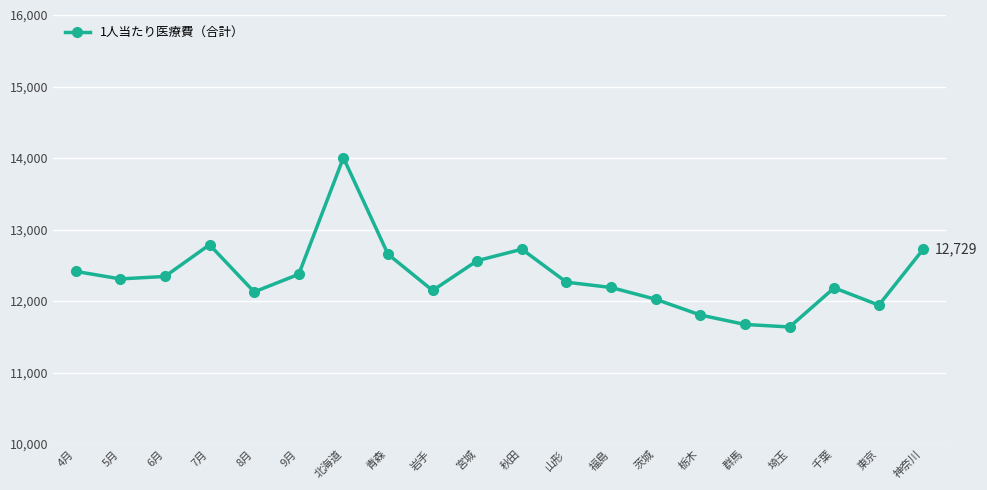

What is the label of the 6th point from the left?

9月